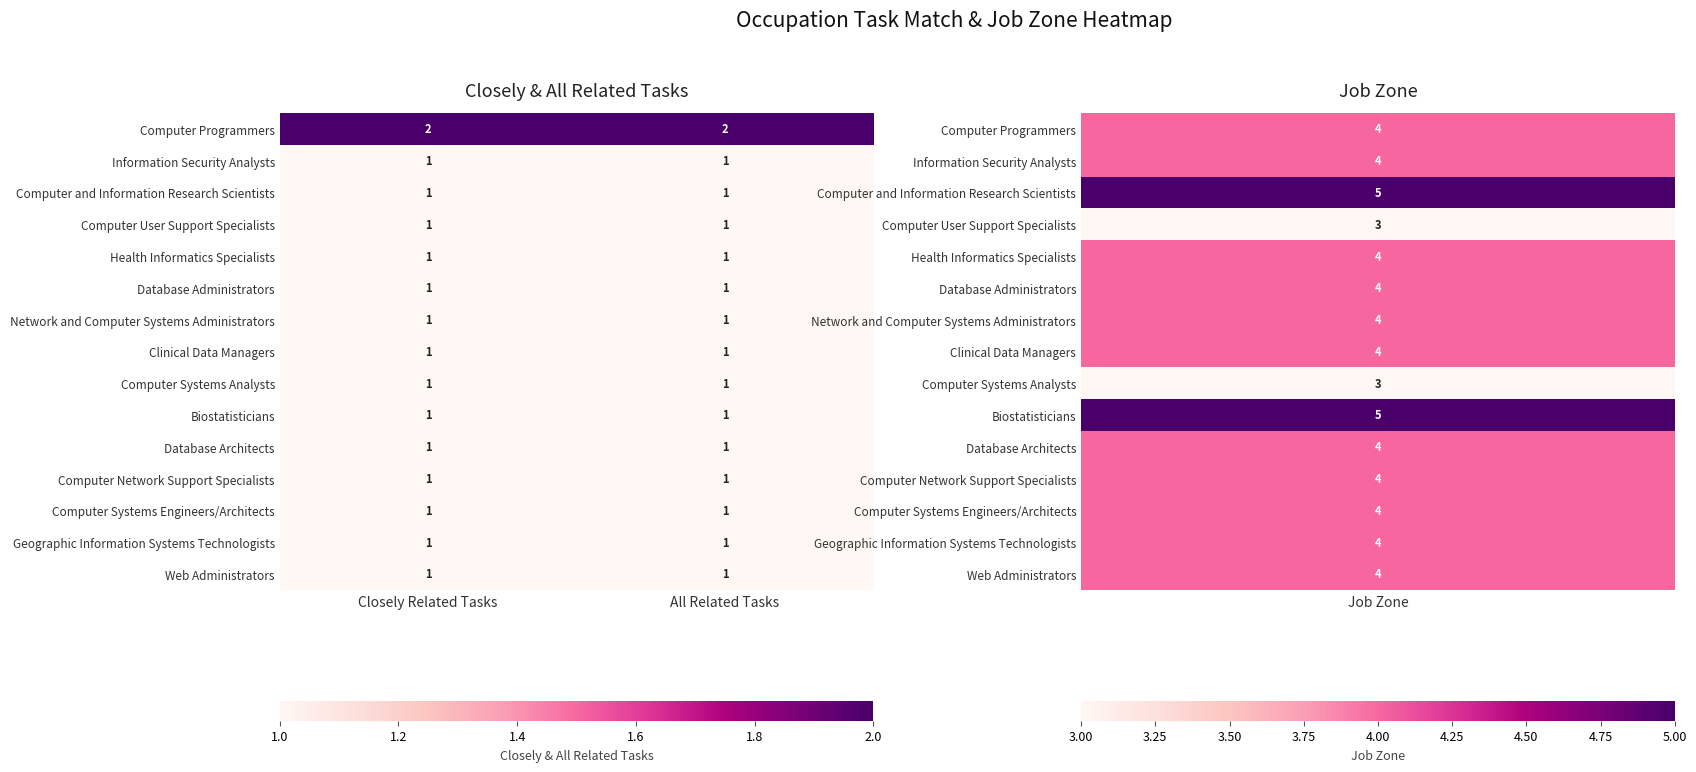

The value of Database Administrators at All Related Tasks is 1. True or false?

True